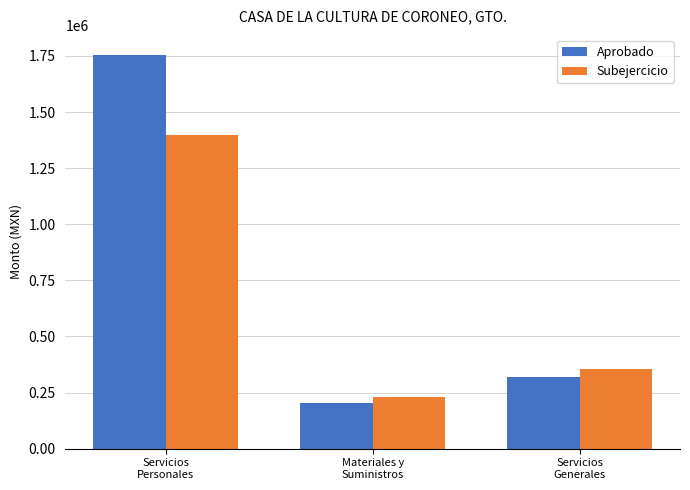

What is the label of the 2nd bar from the left?

Materiales y
Suministros